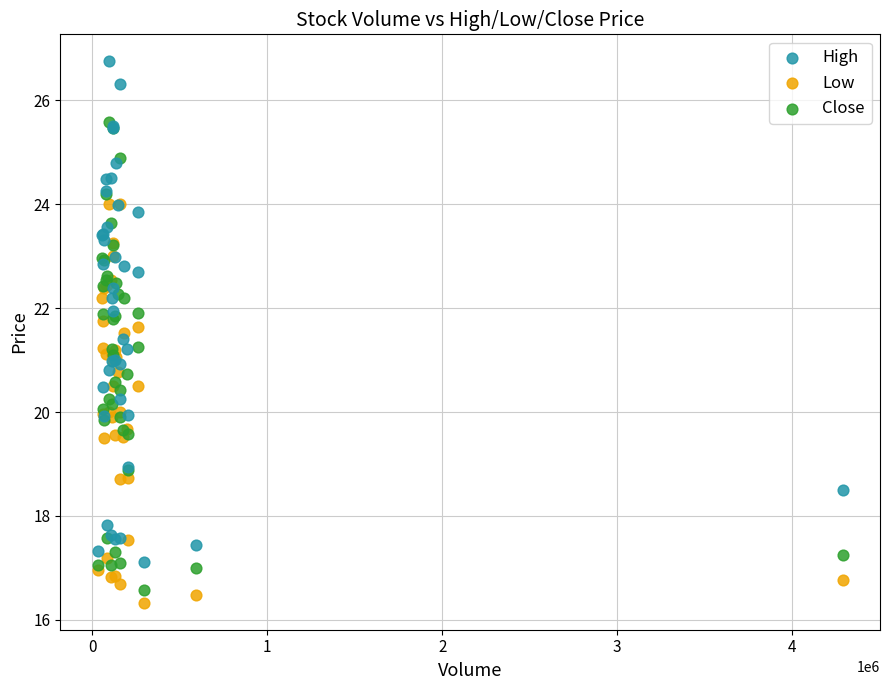

Which series has the widest spread of Y values?

High